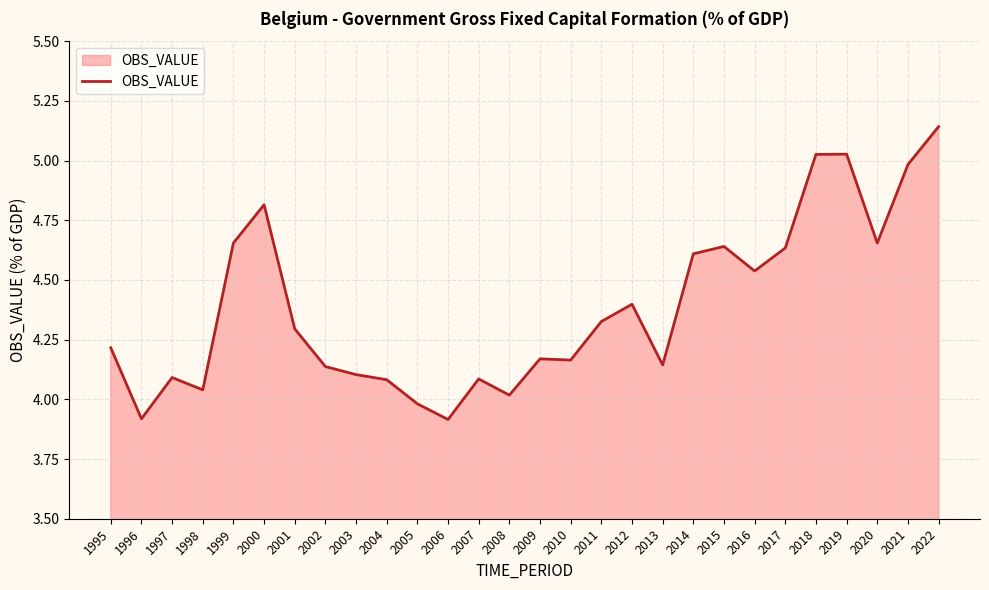

Which label corresponds to the largest value in the chart?

2022